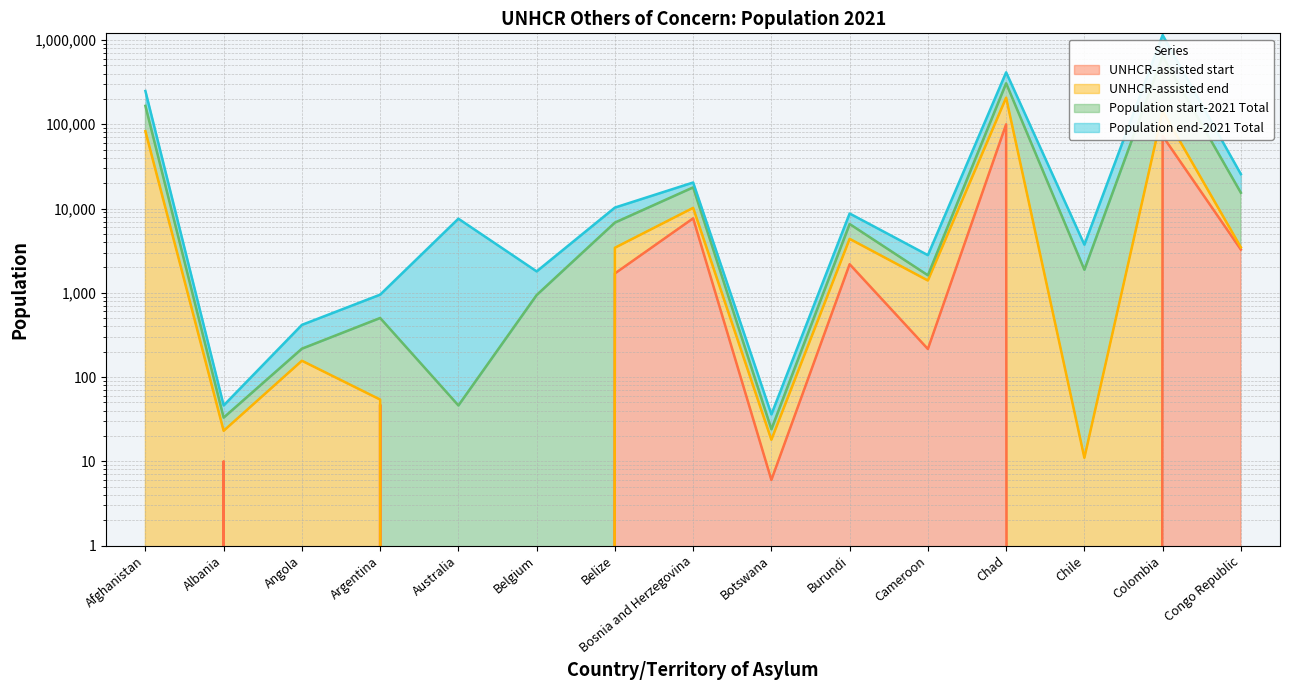

What is the label of the 14th point from the left?

Colombia